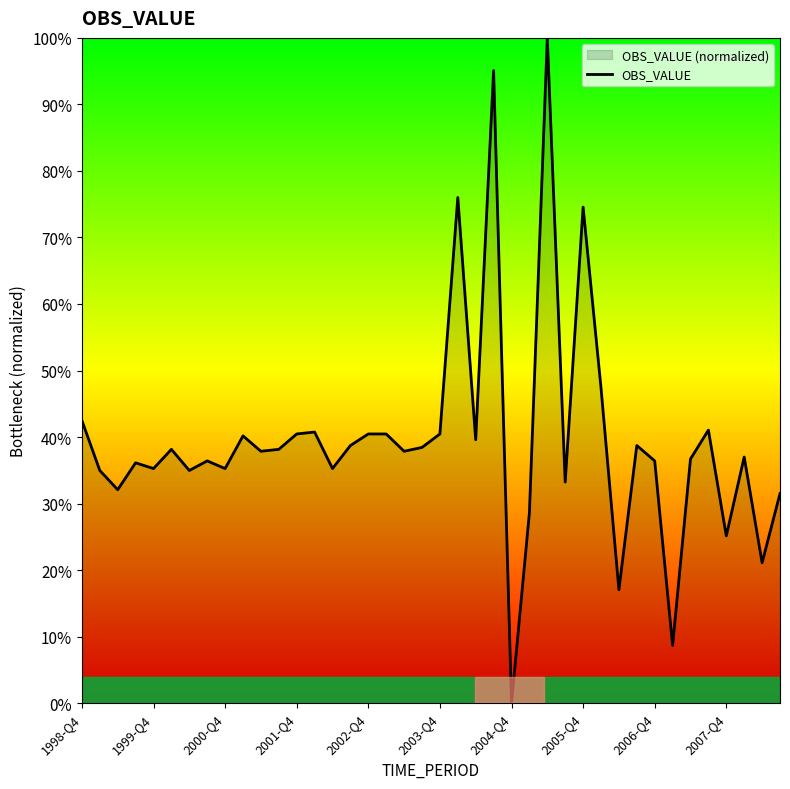

Reading left to right, extract all data points from this chart.

42.5	35.0	32.1	36.1	35.3	38.2	35.0	36.4	35.3	40.2	37.9	38.2	40.5	40.8	35.3	38.7	40.5	40.5	37.9	38.4	40.5	76.0	39.6	95.1	0.0	28.6	100.0	33.2	74.6	47.4	17.1	38.7	36.4	8.7	36.7	41.0	25.1	37.0	21.1	31.5